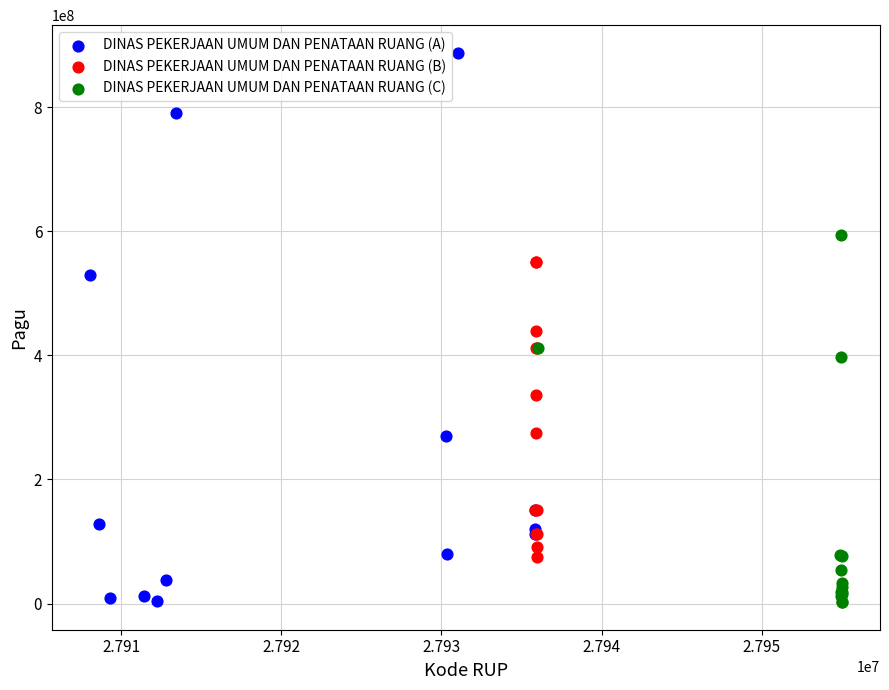

Which series contains the highest Y value?

DINAS PEKERJAAN UMUM DAN PENATAAN RUANG (A)